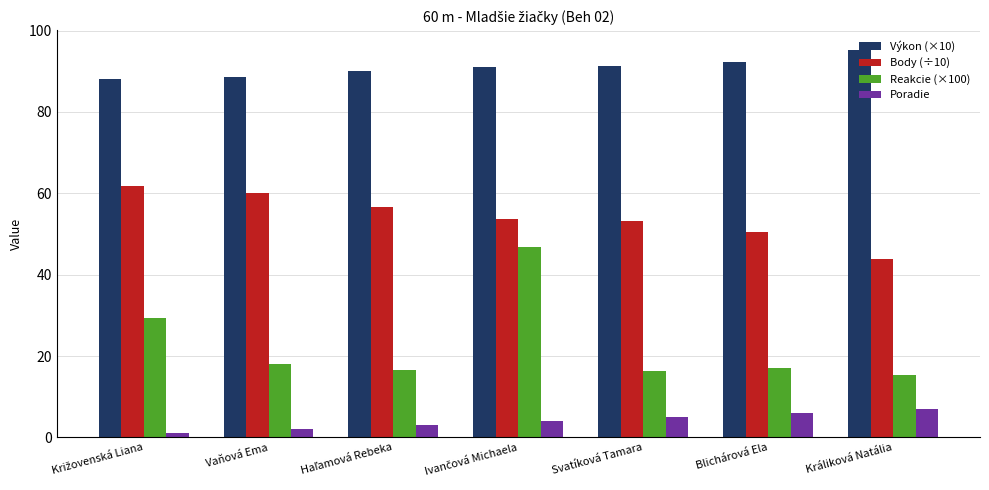

Is it true that Reakcie (×100) equals 21.3 at Králiková Natália?

False